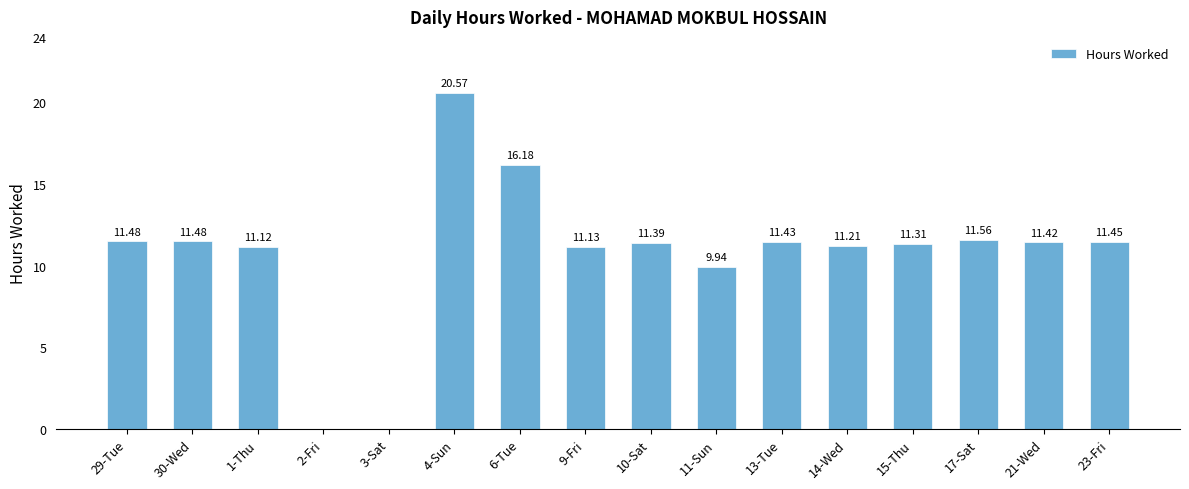

What is the sum of the values at 10-Sat and 3-Sat?

11.4